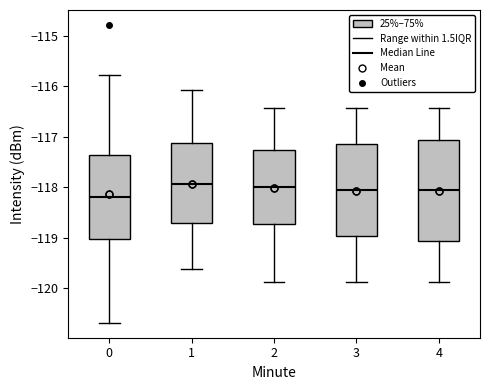

Reading left to right, read every box against the y-axis: the position of its median line, the range the box covers, and the ends of its whiskers. The values are not printed on the chart, so give them approximately, as read against the axis.

0: median -118.2, box -119.0 to -117.4, whiskers -120.7 to -115.8
1: median -117.9, box -118.7 to -117.1, whiskers -119.6 to -116.1
2: median -118.0, box -118.7 to -117.3, whiskers -119.9 to -116.4
3: median -118.1, box -119.0 to -117.2, whiskers -119.9 to -116.4
4: median -118.1, box -119.1 to -117.1, whiskers -119.9 to -116.4